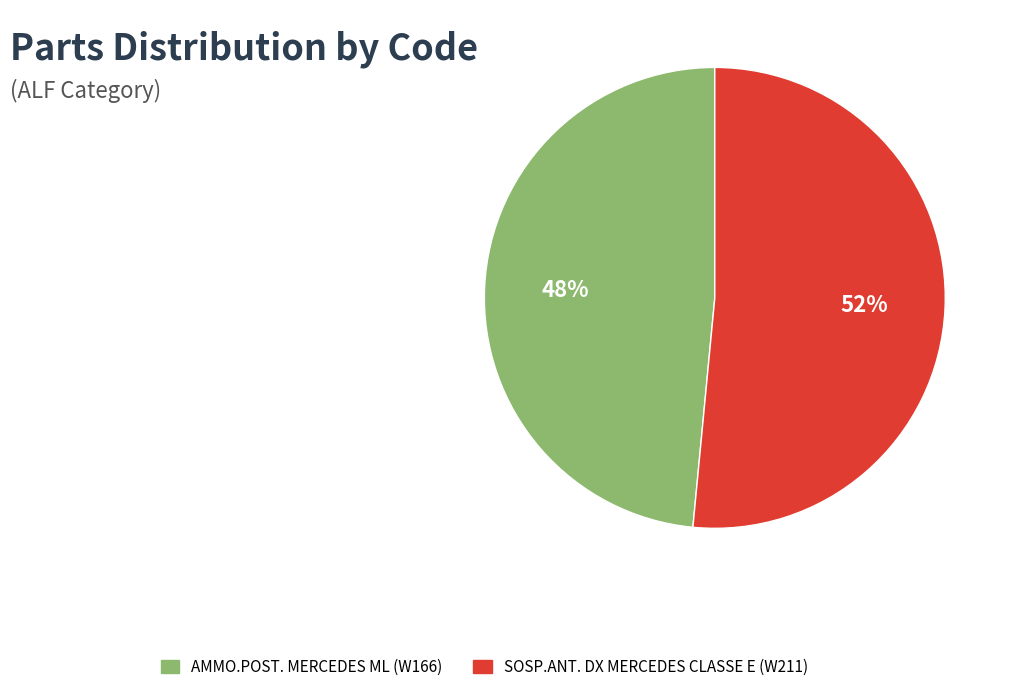

Which has a higher value, AMMO.POST. MERCEDES ML (W166) or SOSP.ANT. DX MERCEDES CLASSE E (W211)?

SOSP.ANT. DX MERCEDES CLASSE E (W211)